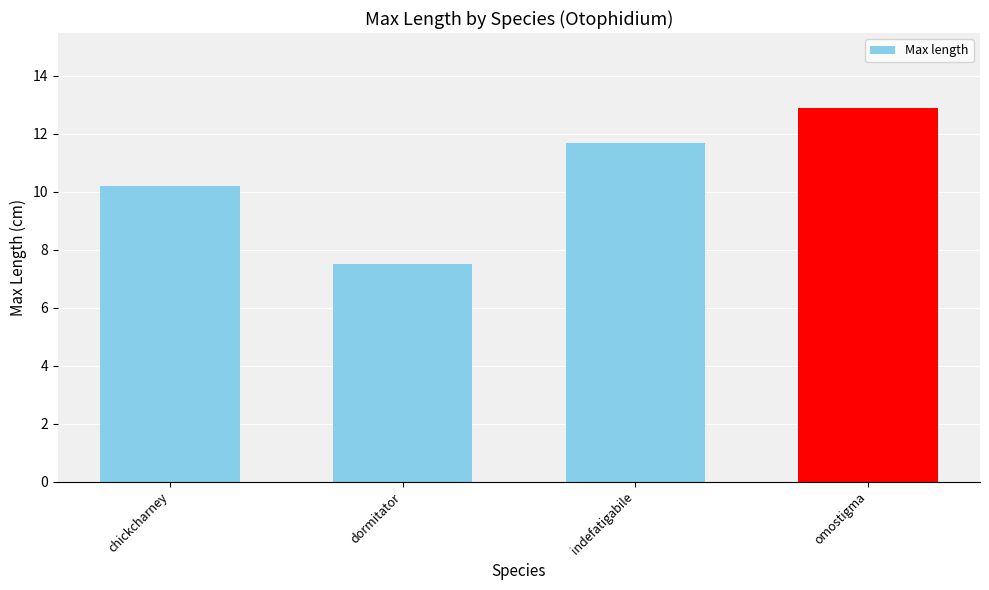

Which category has the lowest value across all series?

dormitator